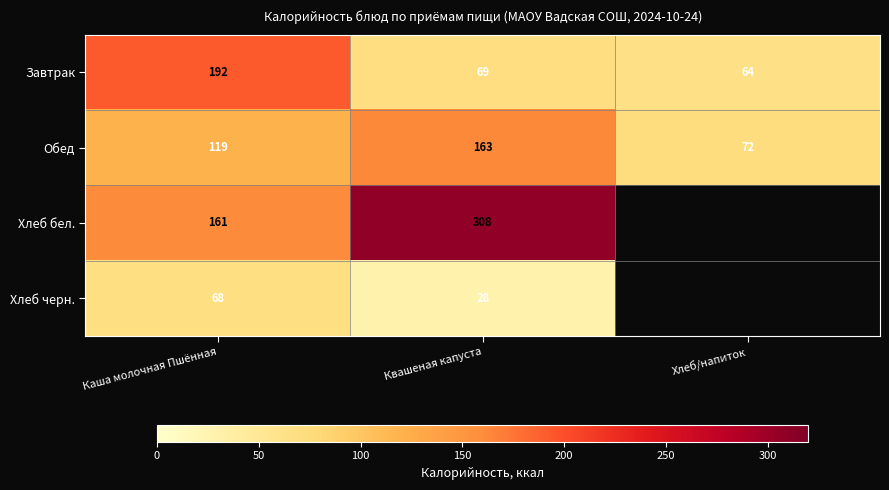

How many values in the Обед series are below 119?

1